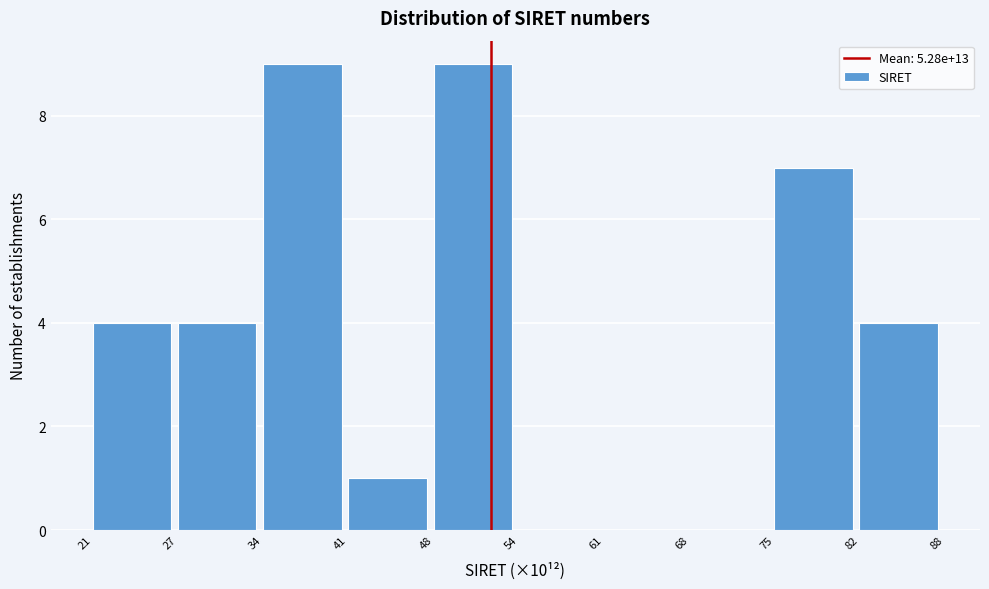

Reading left to right, what are all the values shown in this chart?

21=4	27=4	34=9	41=1	48=9	54=0	61=0	68=0	75=7	82=4